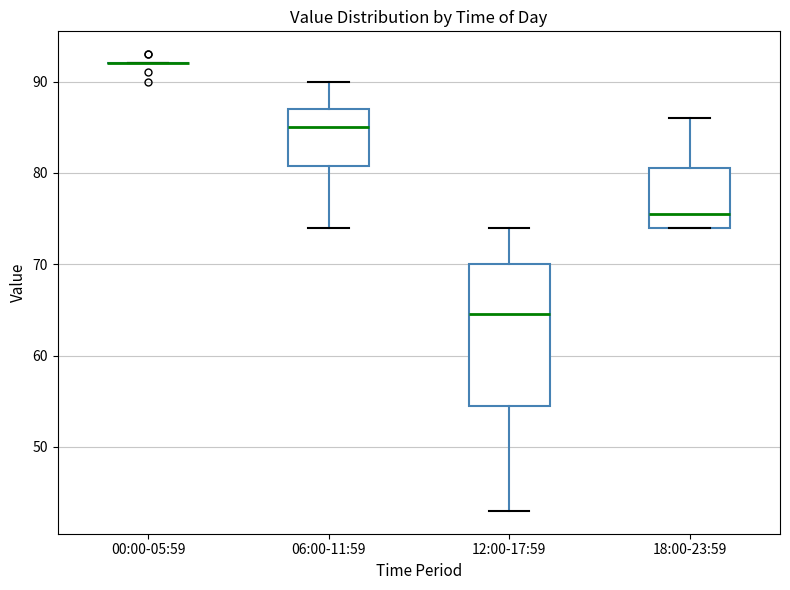

Where is the lower edge of the box for 18:00-23:59 on the y-axis? The values are not printed on the chart, so give them approximately, as read against the axis.

74